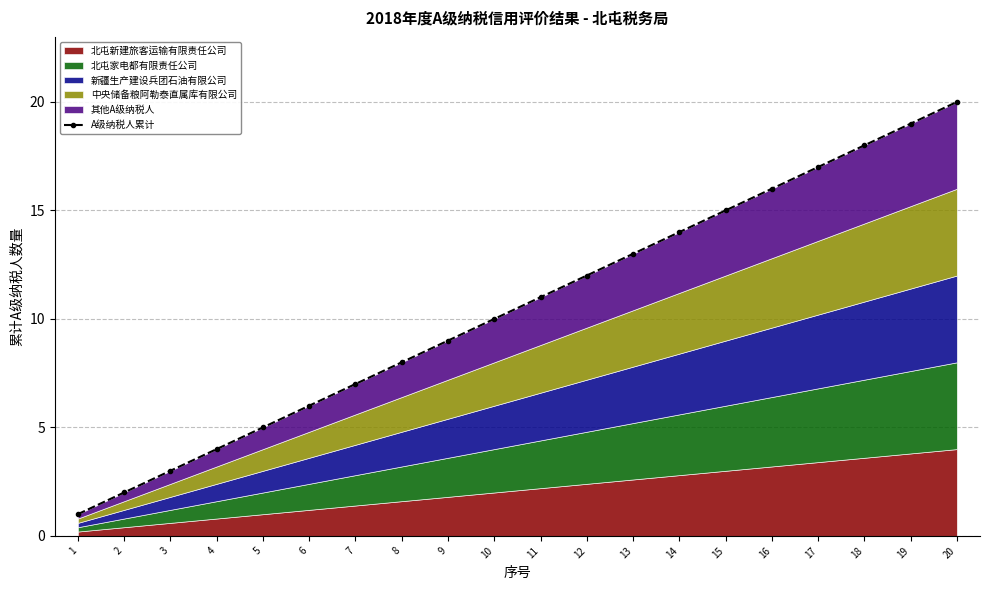

Rank the categories by value from highest to lowest.

20, 19, 18, 17, 16, 15, 14, 13, 12, 11, 10, 9, 8, 7, 6, 5, 4, 3, 2, 1